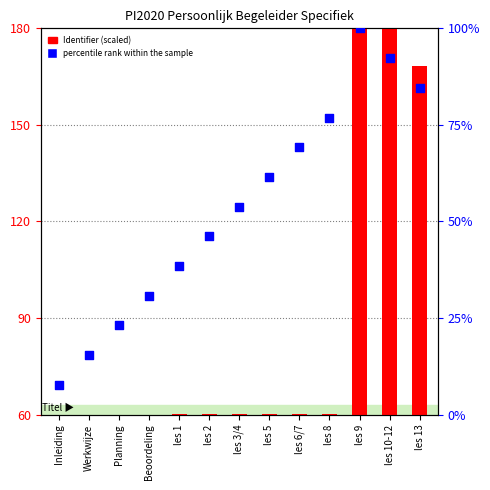

At which category is the sum across all series the highest?

les 9